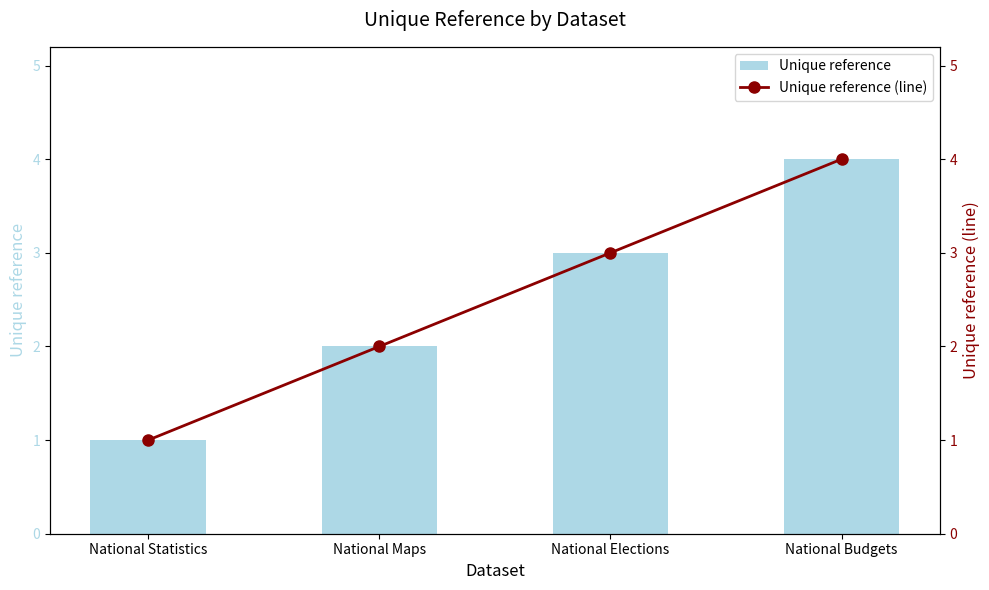

At which category does the chart reach its peak across all series?

National Budgets